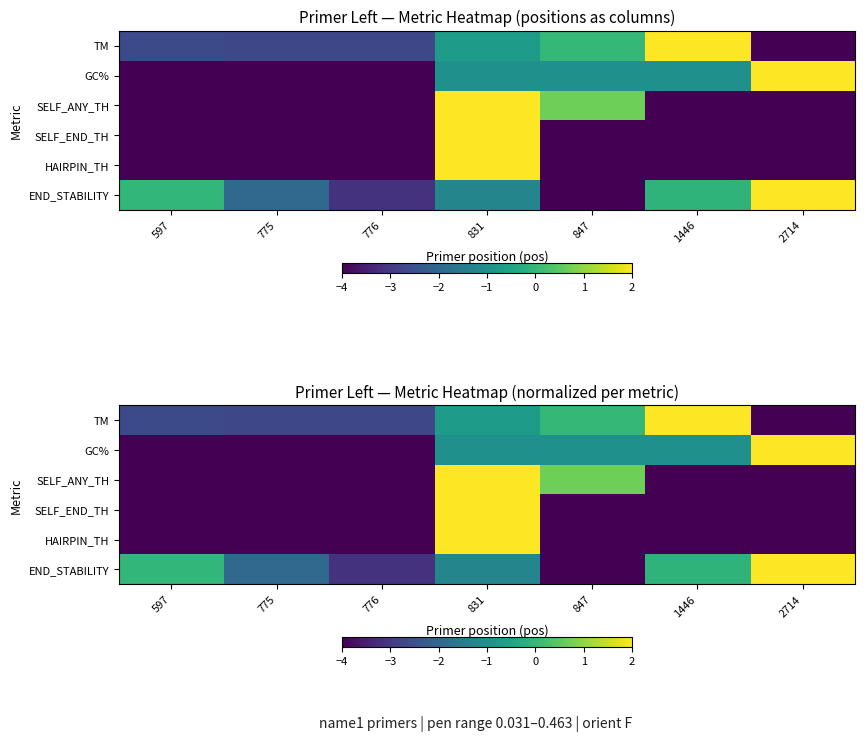

Rank the series by their maximum value, from highest to lowest.

TM, GC%, SELF_END_TH, END_STABILITY, SELF_ANY_TH, HAIRPIN_TH